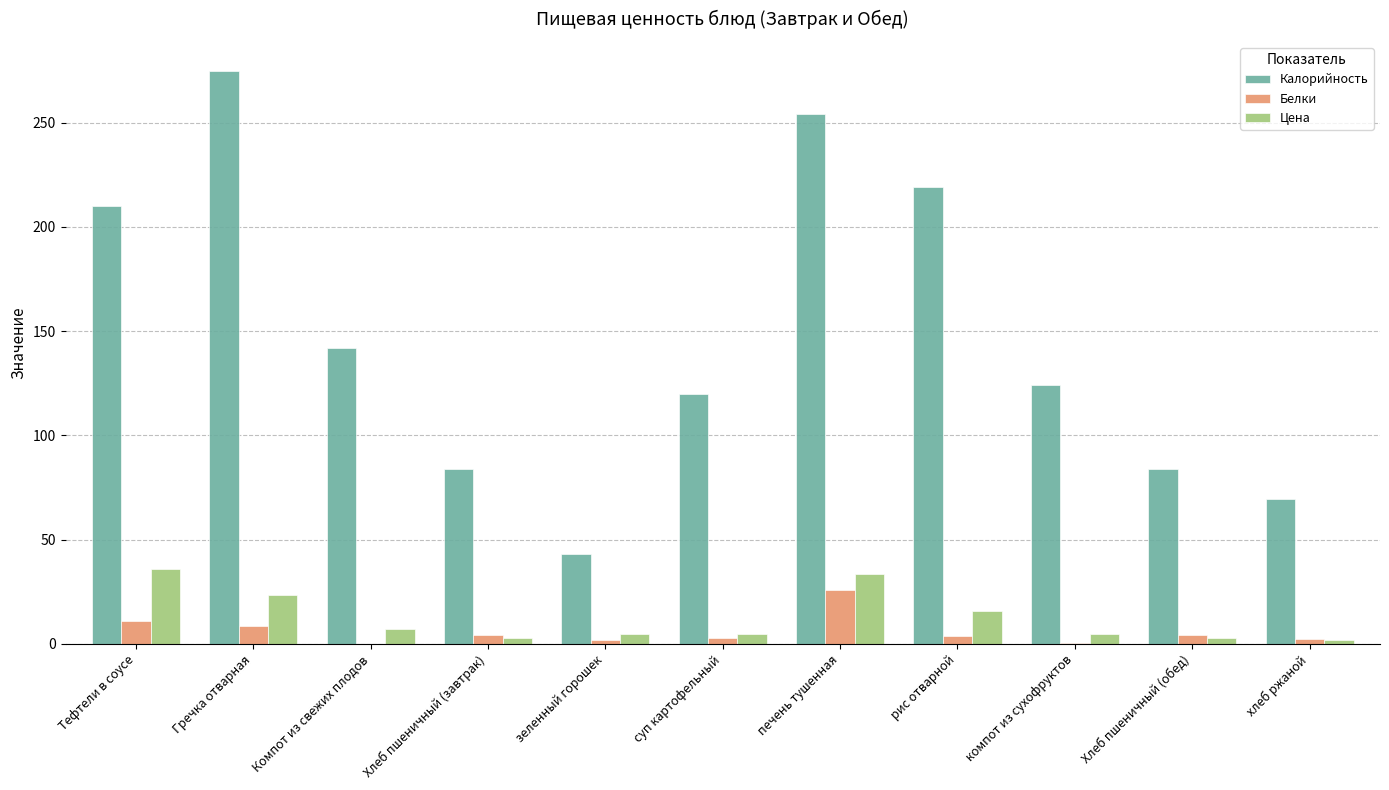

At which label is Цена closest to 18?

рис отварной